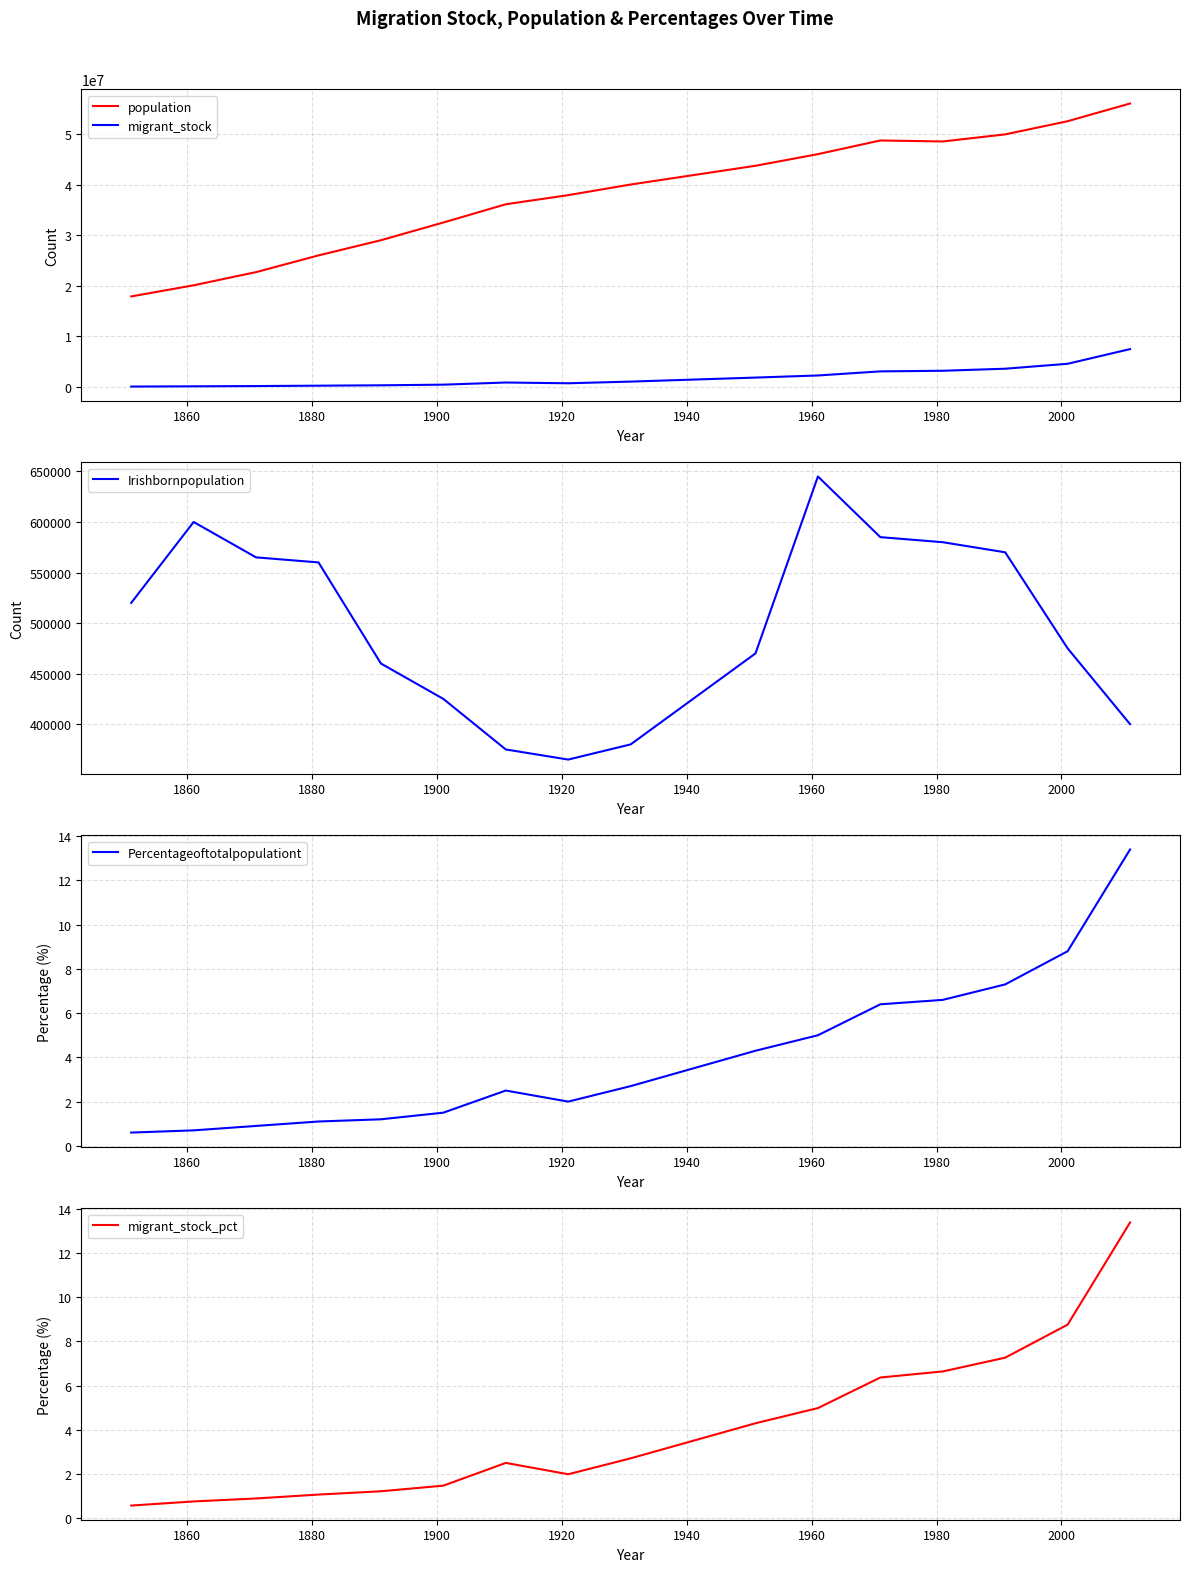

What is the lowest value of the Irishbornpopulation series?

365000